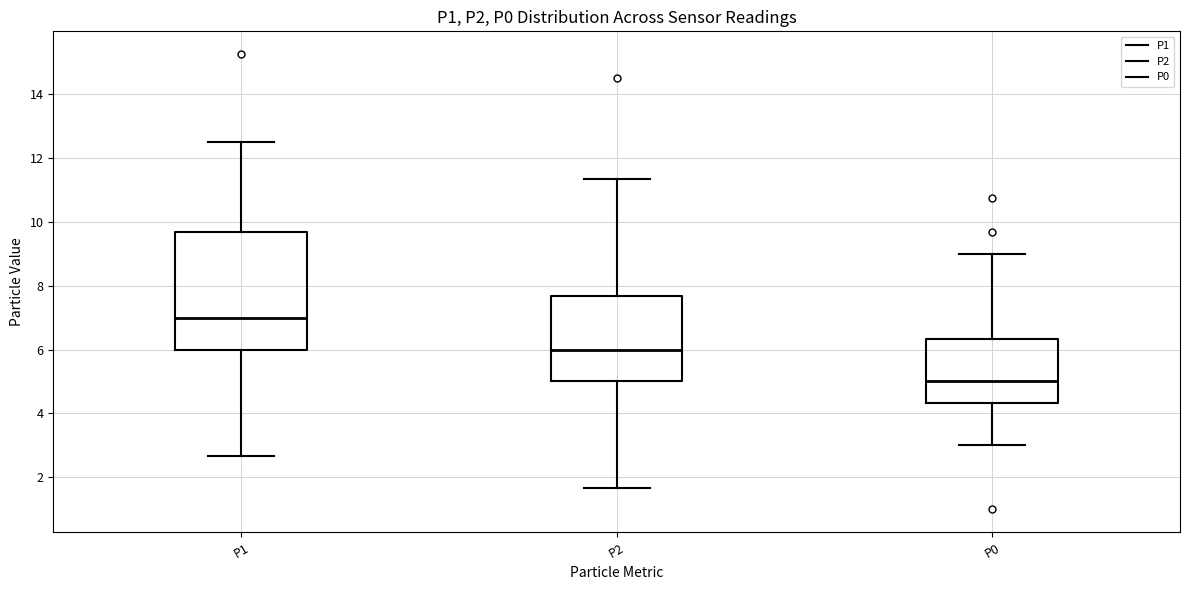

Which box is the tallest, from its lower edge to its upper edge?

P1